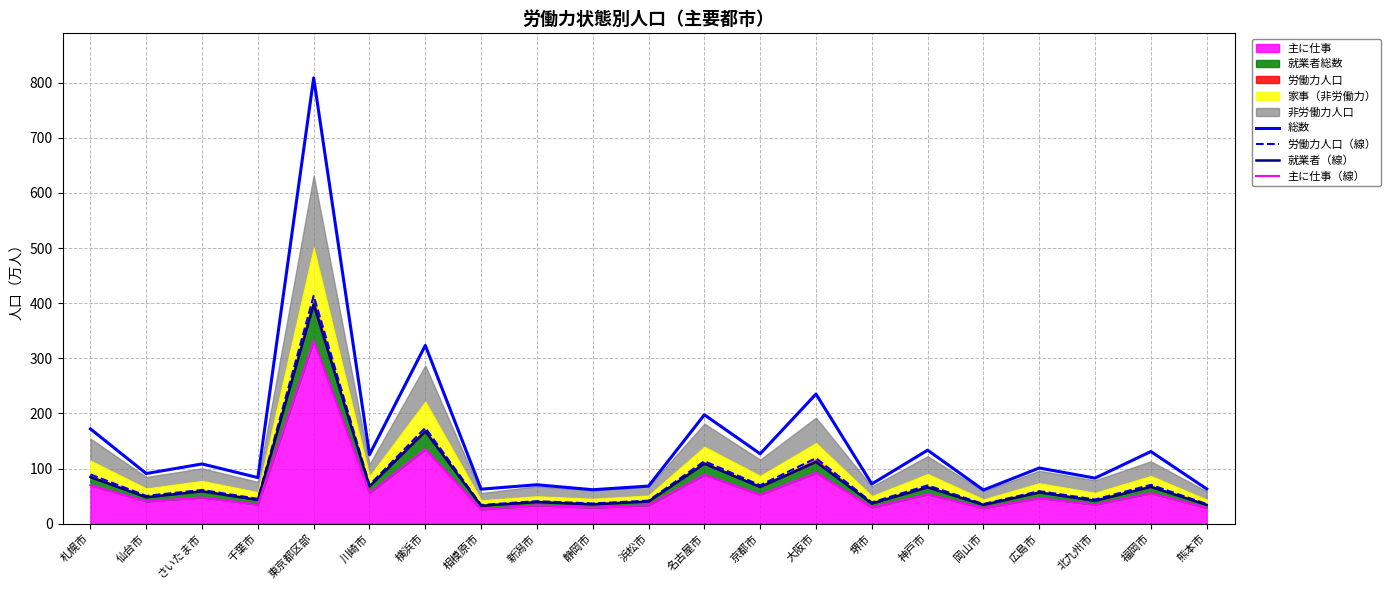

Reading left to right, transcribe all the data shown in this chart.

総数: 札幌市=171.9	仙台市=90.9	さいたま市=108.3	千葉市=83.6	東京都区部=808.6	川崎市=125.2	横浜市=323.4	相模原市=62.6	新潟市=70.6	静岡市=61.6	浜松市=68.2	名古屋市=197.5	京都市=126.8	大阪市=235.1	堺市=72.0	神戸市=133.3	岡山市=61.0	広島市=101.0	北九州市=82.7	福岡市=130.9	熊本市=63.0
労働力人口（線）: 札幌市=89.3	仙台市=50.4	さいたま市=61.2	千葉市=45.1	東京都区部=413.4	川崎市=70.2	横浜市=173.9	相模原市=33.9	新潟市=40.8	静岡市=36.7	浜松市=41.8	名古屋市=113.4	京都市=69.7	大阪市=118.8	堺市=38.6	神戸市=69.5	岡山市=35.6	広島市=59.0	北九州市=43.9	福岡市=70.4	熊本市=35.7
就業者（線）: 札幌市=84.4	仙台市=47.9	さいたま市=58.7	千葉市=43.1	東京都区部=398.0	川崎市=67.6	横浜市=167.4	相模原市=32.5	新潟市=39.2	静岡市=35.1	浜松市=40.2	名古屋市=108.8	京都市=66.5	大阪市=112.0	堺市=36.6	神戸市=65.9	岡山市=34.1	広島市=56.7	北九州市=41.5	福岡市=66.8	熊本市=34.1
主に仕事（線）: 札幌市=69.8	仙台市=40.4	さいたま市=47.6	千葉市=34.7	東京都区部=331.7	川崎市=55.7	横浜市=134.8	相模原市=25.9	新潟市=33.2	静岡市=29.0	浜松市=33.5	名古屋市=88.4	京都市=52.6	大阪市=92.1	堺市=29.4	神戸市=53.2	岡山市=28.2	広島市=46.5	北九州市=34.5	福岡市=55.3	熊本市=28.5